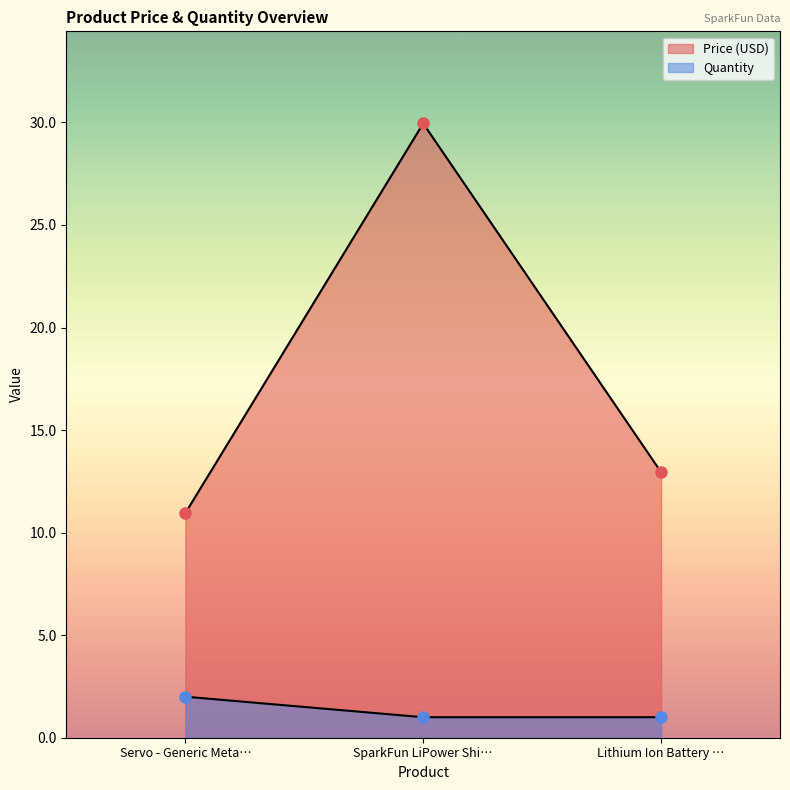

Is it true that Quantity equals 0.6 at Lithium Ion Battery …?

False